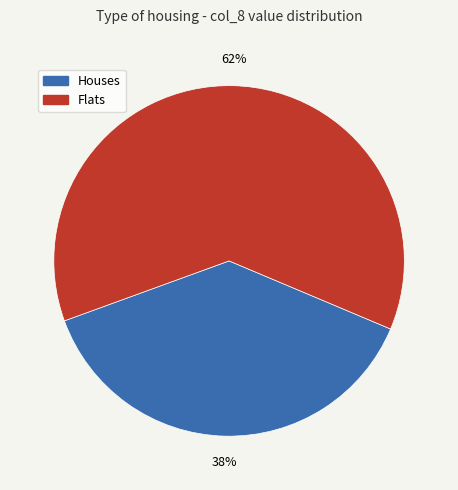

What is the majority slice?

Flats